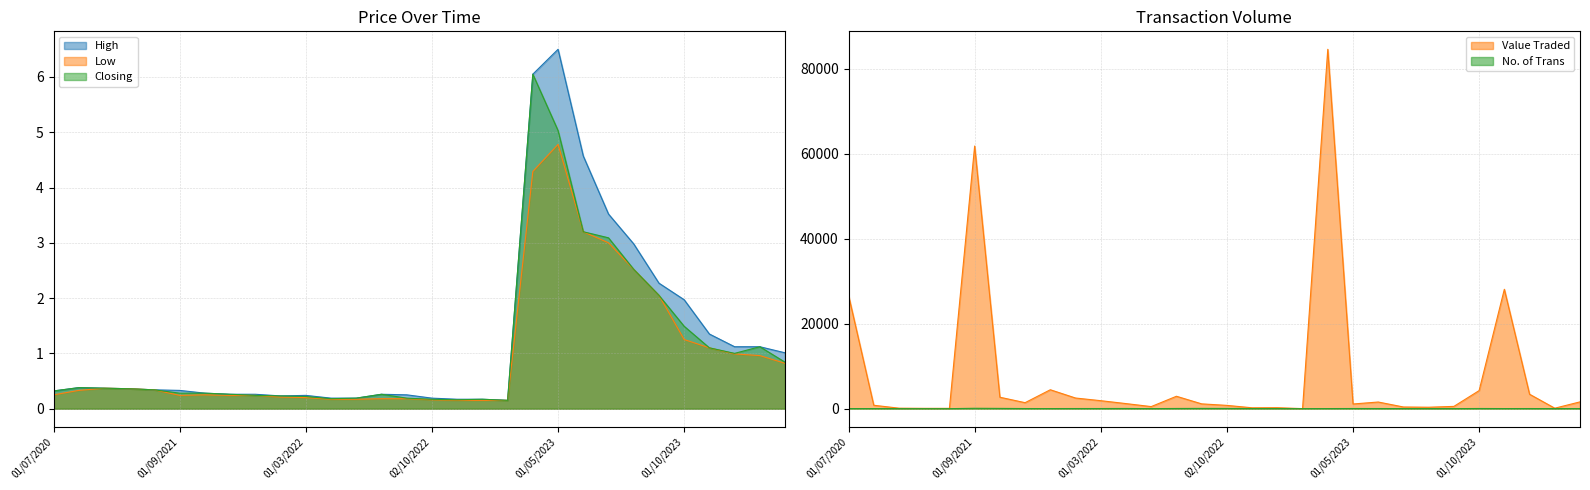

Reading right to left, list all the values displayed in this chart.

High: 01/04/2024=1.0	03/03/2024=1.1	01/02/2024=1.1	02/01/2024=1.4	01/10/2023=2.0	03/09/2023=2.3	01/08/2023=3.0	02/07/2023=3.5	04/06/2023=4.6	01/05/2023=6.5	02/04/2023=6.0	01/03/2023=0.1	01/12/2022=0.2	01/11/2022=0.2	02/10/2022=0.2	01/09/2022=0.2	01/08/2022=0.3	03/07/2022=0.2	01/06/2022=0.2	01/03/2022=0.2	01/02/2022=0.2	01/12/2021=0.3	01/11/2021=0.3	03/10/2021=0.3	01/09/2021=0.3	01/06/2021=0.3	01/11/2020=0.4	01/09/2020=0.4	04/08/2020=0.4	01/07/2020=0.3
Low: 01/04/2024=0.8	03/03/2024=1.0	01/02/2024=1.0	02/01/2024=1.1	01/10/2023=1.2	03/09/2023=2.0	01/08/2023=2.5	02/07/2023=3.0	04/06/2023=3.2	01/05/2023=4.8	02/04/2023=4.3	01/03/2023=0.1	01/12/2022=0.1	01/11/2022=0.1	02/10/2022=0.2	01/09/2022=0.2	01/08/2022=0.2	03/07/2022=0.2	01/06/2022=0.2	01/03/2022=0.2	01/02/2022=0.2	01/12/2021=0.2	01/11/2021=0.2	03/10/2021=0.2	01/09/2021=0.2	01/06/2021=0.3	01/11/2020=0.4	01/09/2020=0.4	04/08/2020=0.3	01/07/2020=0.2
Closing: 01/04/2024=0.8	03/03/2024=1.1	01/02/2024=1.0	02/01/2024=1.1	01/10/2023=1.5	03/09/2023=2.0	01/08/2023=2.5	02/07/2023=3.1	04/06/2023=3.2	01/05/2023=5.0	02/04/2023=6.0	01/03/2023=0.1	01/12/2022=0.2	01/11/2022=0.2	02/10/2022=0.2	01/09/2022=0.2	01/08/2022=0.3	03/07/2022=0.2	01/06/2022=0.2	01/03/2022=0.2	01/02/2022=0.2	01/12/2021=0.2	01/11/2021=0.3	03/10/2021=0.3	01/09/2021=0.3	01/06/2021=0.3	01/11/2020=0.4	01/09/2020=0.4	04/08/2020=0.4	01/07/2020=0.3